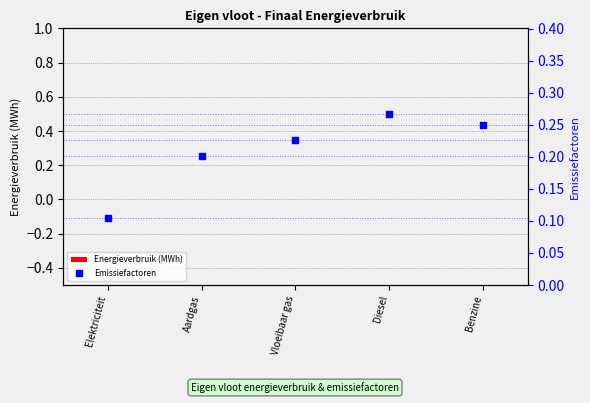

Which series reaches the minimum Y coordinate?

Energieverbruik (MWh)